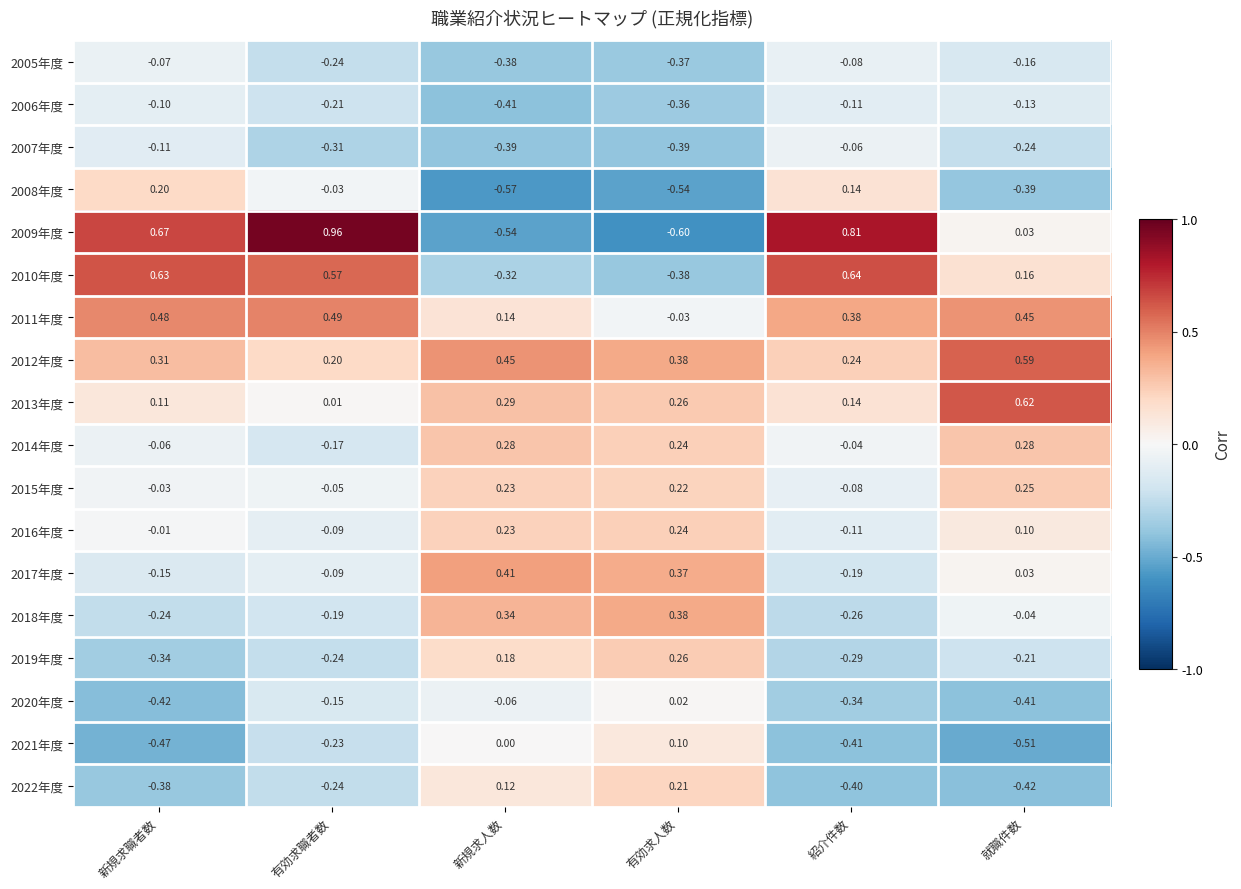

At which category is the sum across all series the highest?

新規求職者数